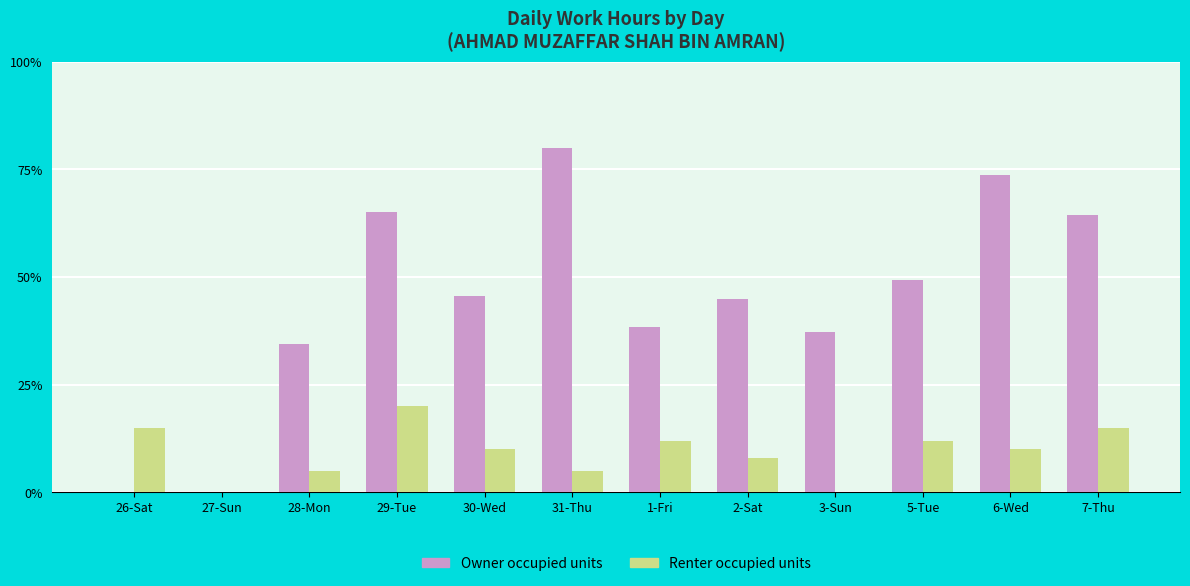

Is the value of Renter occupied units at 29-Tue greater than the value of Owner occupied units at 29-Tue?

No